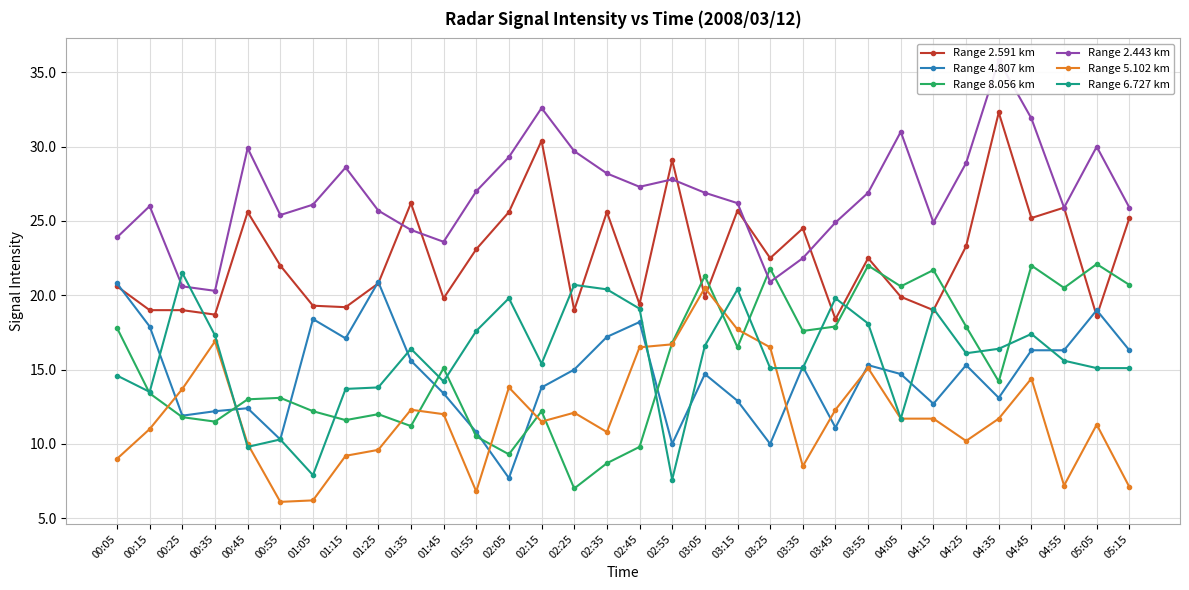

Which has a higher value, 04:35 or 01:05?

04:35